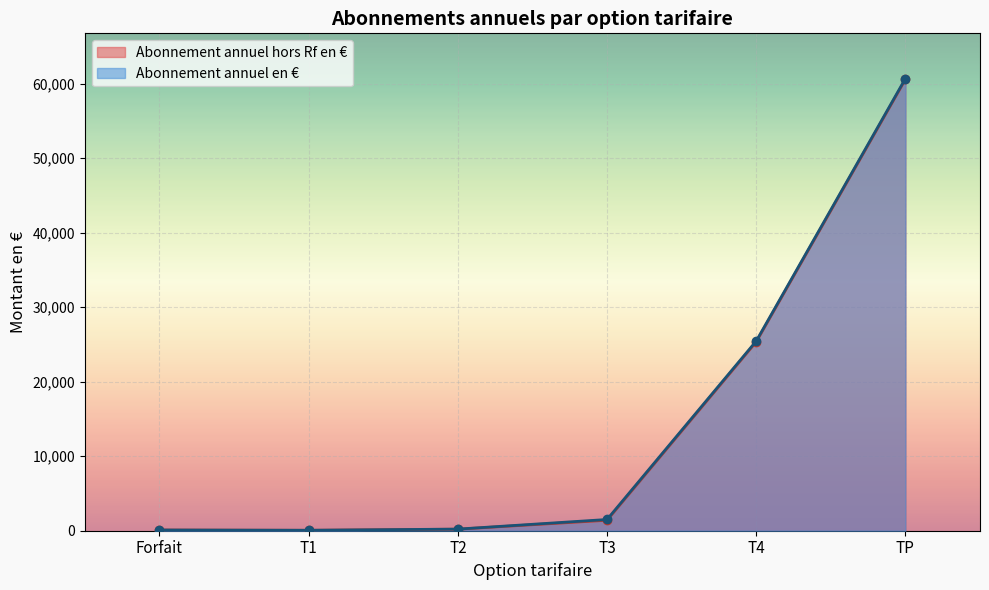

Reading left to right, list all the values displayed in this chart.

Abonnement annuel hors Rf en €: Forfait=88.0	T1=53.2	T2=207.5	T3=1404.4	T4=25358.2	TP=60595.8
Abonnement annuel en €: Forfait=97.2	T1=62.4	T2=216.7	T3=1507.6	T4=25461.4	TP=60699.0